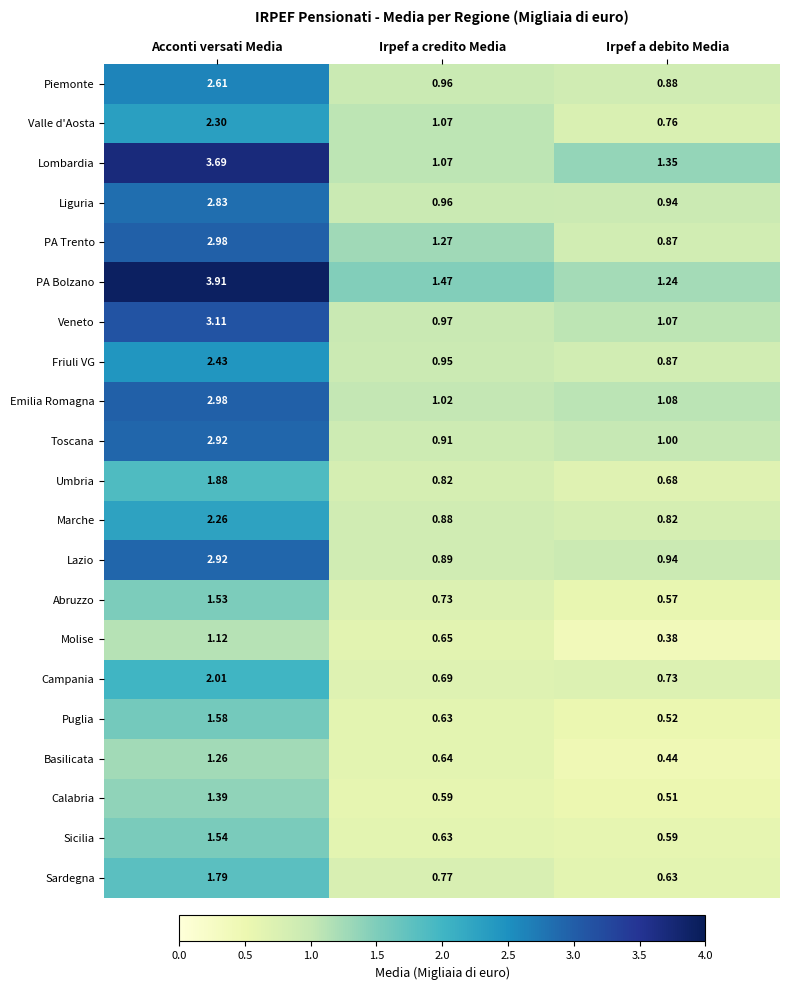

At which label does PA Trento first exceed 1?

Acconti versati Media